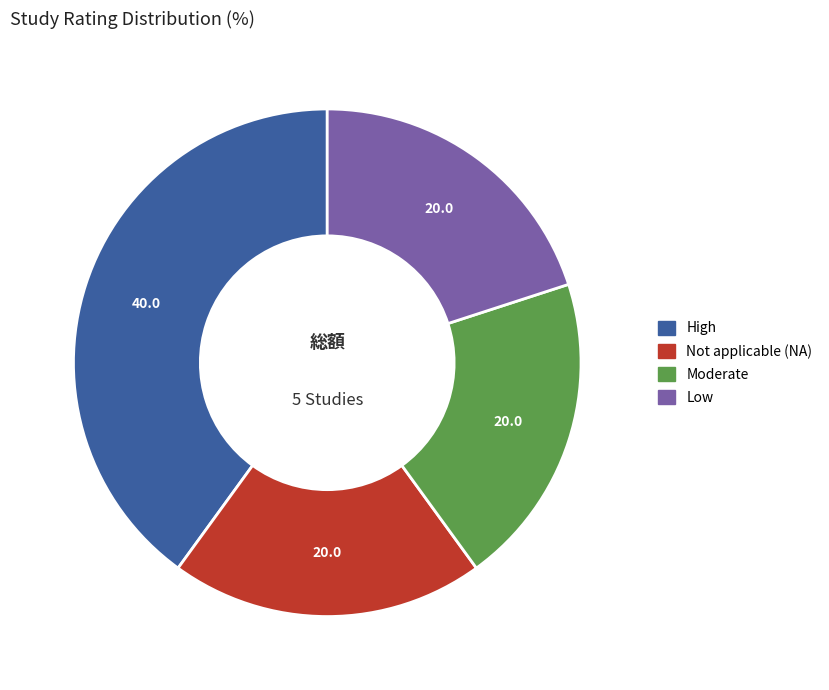

Which category has the biggest portion of the pie?

High